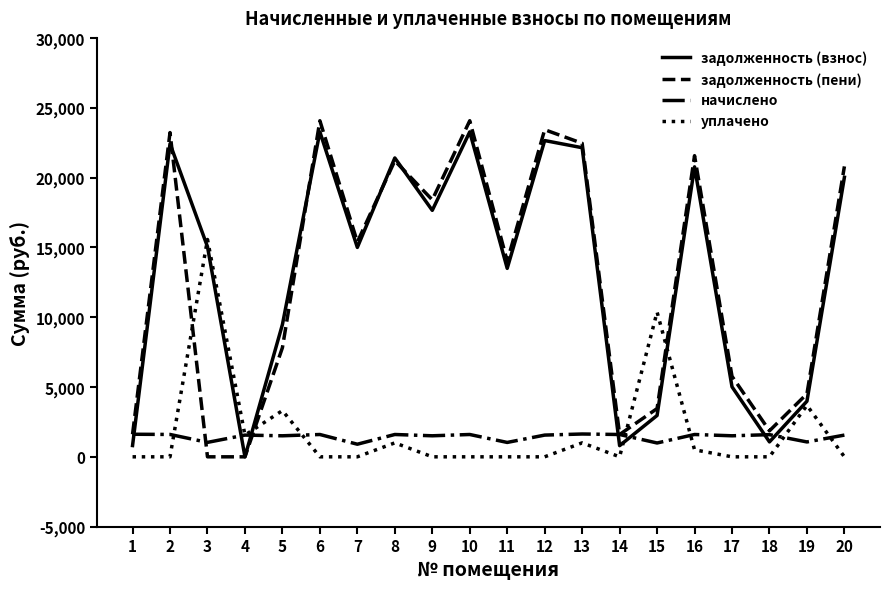

Which series has the largest range (max minus min)?

задолженность (пени)